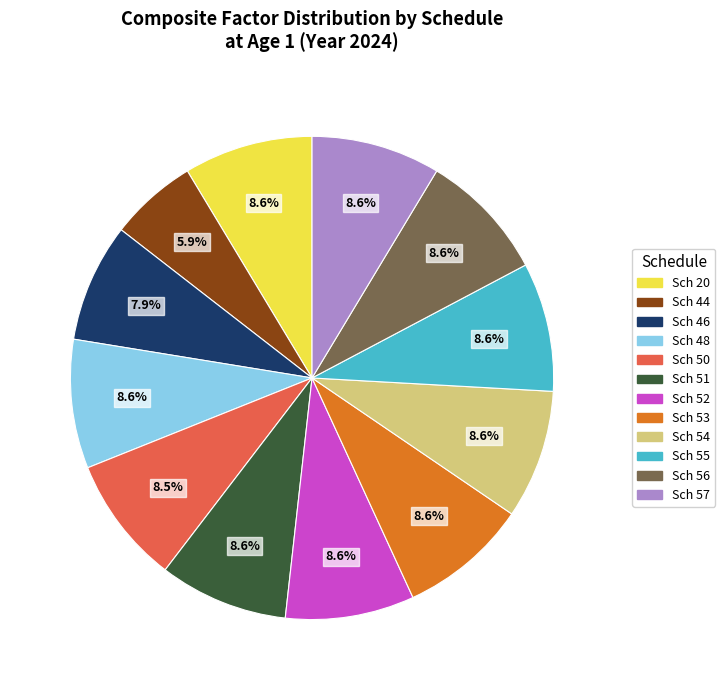

Is there a majority slice in this chart?

No